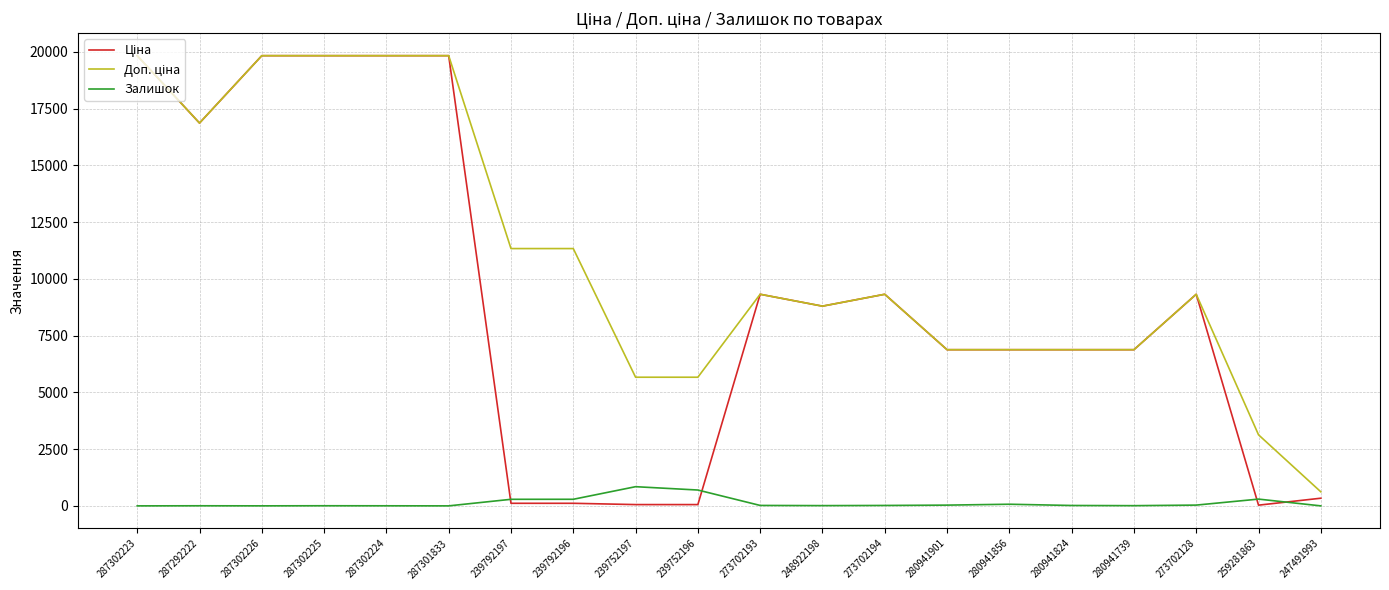

What is the average value of the Залишок series?

132.3